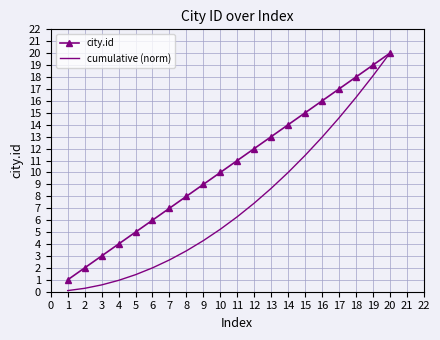

Which series changed the most between 7 and 11?

city.id